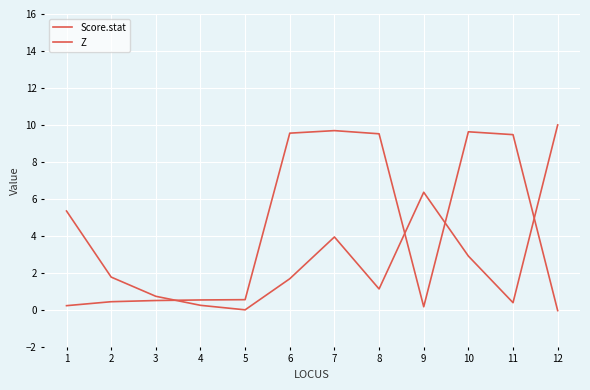

What is the maximum value for Z?

9.7